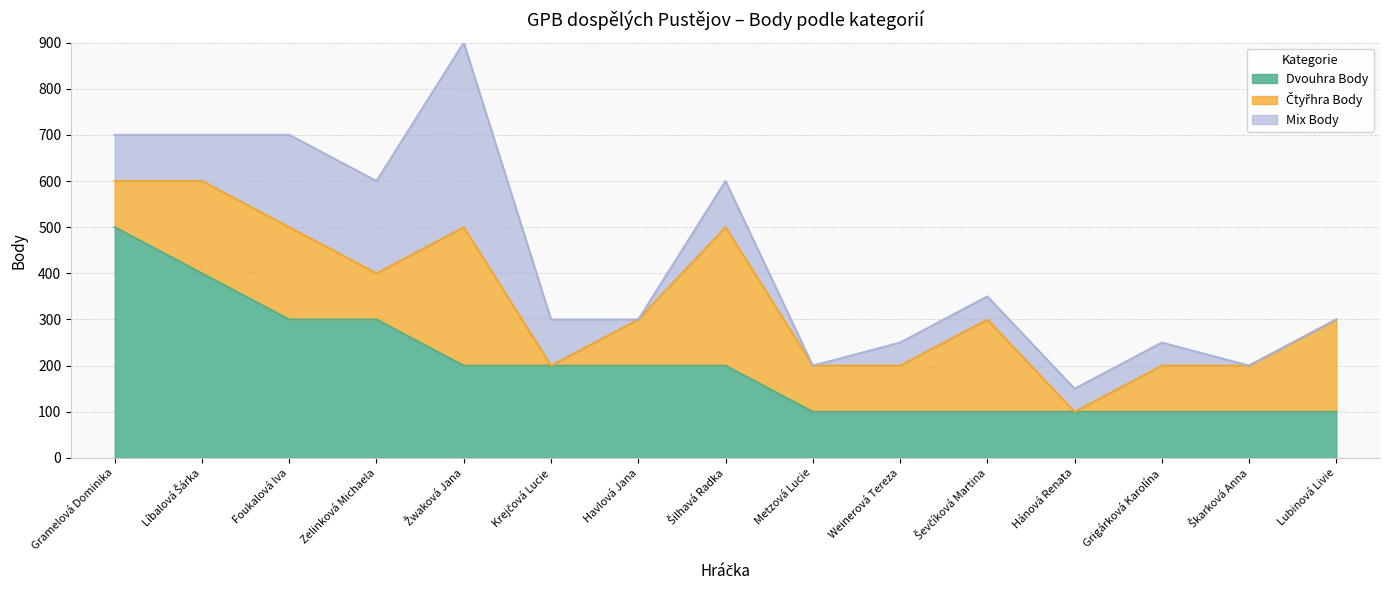

Is the value of Mix Body at Šilhavá Radka greater than the value of Čtyřhra Body at Zelinková Michaela?

No